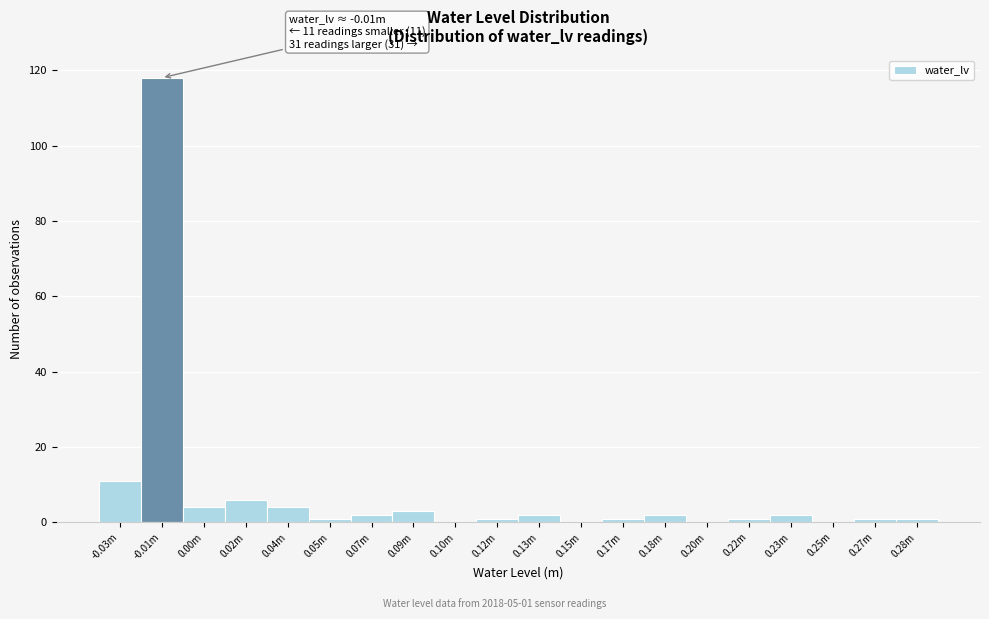

Reading left to right, list all the values displayed in this chart.

-0.03m=11	-0.01m=118	0.00m=4	0.02m=6	0.04m=4	0.05m=1	0.07m=2	0.09m=3	0.10m=0	0.12m=1	0.13m=2	0.15m=0	0.17m=1	0.18m=2	0.20m=0	0.22m=1	0.23m=2	0.25m=0	0.27m=1	0.28m=1